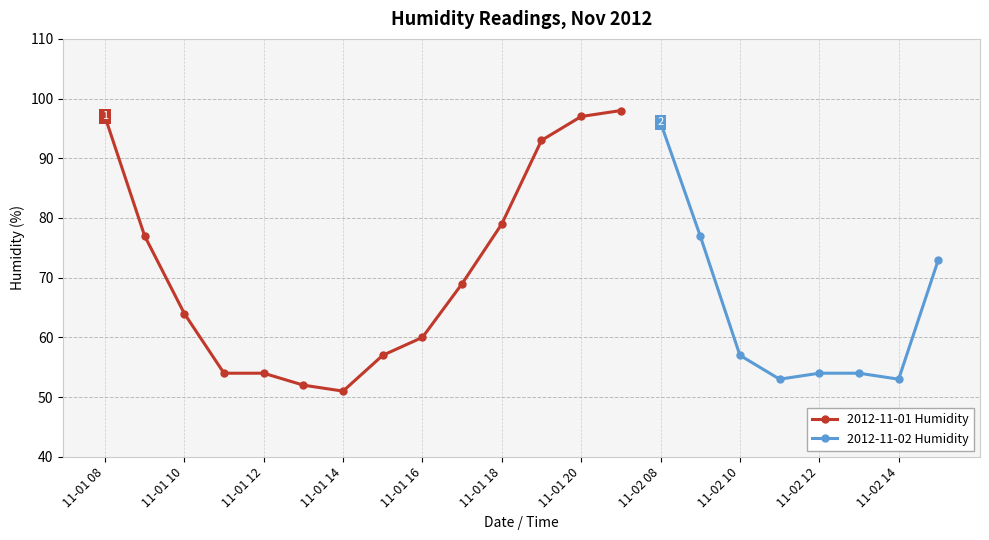

Approximately how many times larger is the value at 2012-11-01 10:00 compared to 2012-11-02 11:00?

1.2